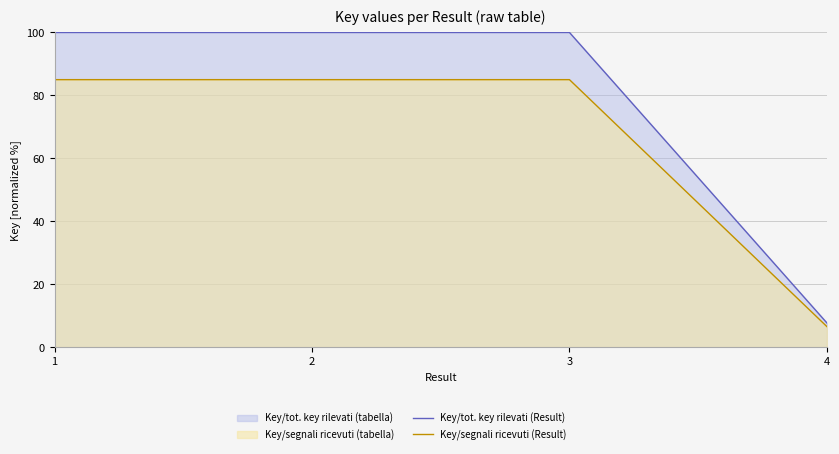

True or false: Key/tot. key rilevati (Result) and Key/segnali ricevuti (Result) intersect in this chart.

False